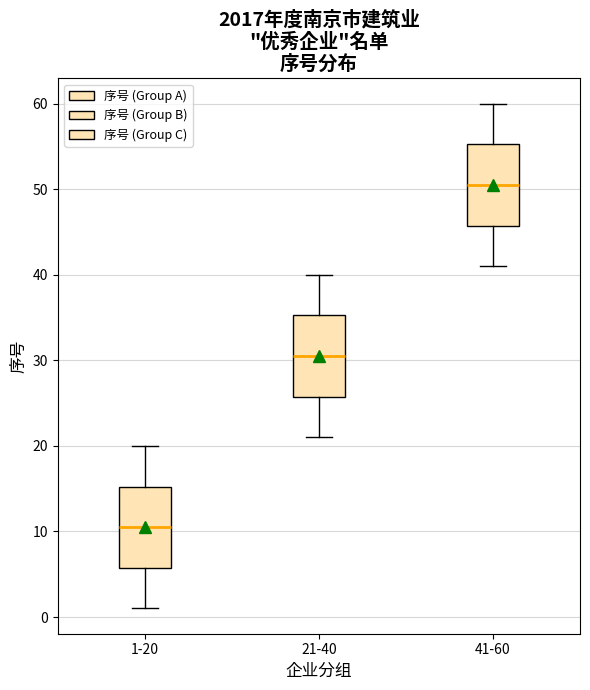

Reading left to right, transcribe this box plot: for each box, give where its median line is, the range the box spans, and where its two whiskers end, as read against the y-axis. The values are not printed on the chart, so give them approximately, as read against the axis.

1-20: median 11, box 6 to 15, whiskers 1 to 20
21-40: median 31, box 26 to 35, whiskers 21 to 40
41-60: median 51, box 46 to 55, whiskers 41 to 60